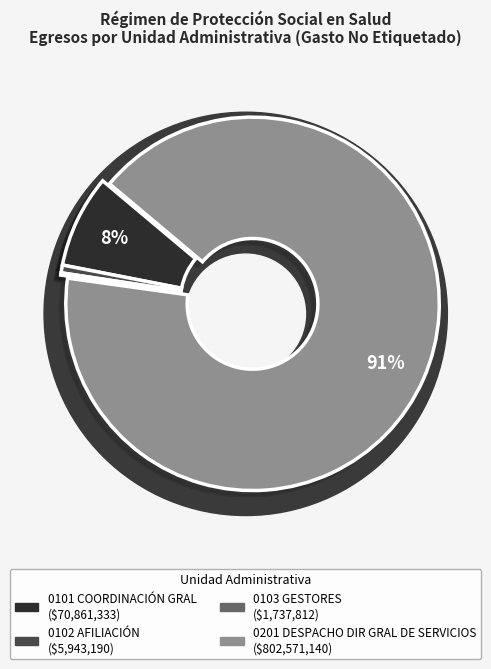

How many segments does this pie chart have?

4